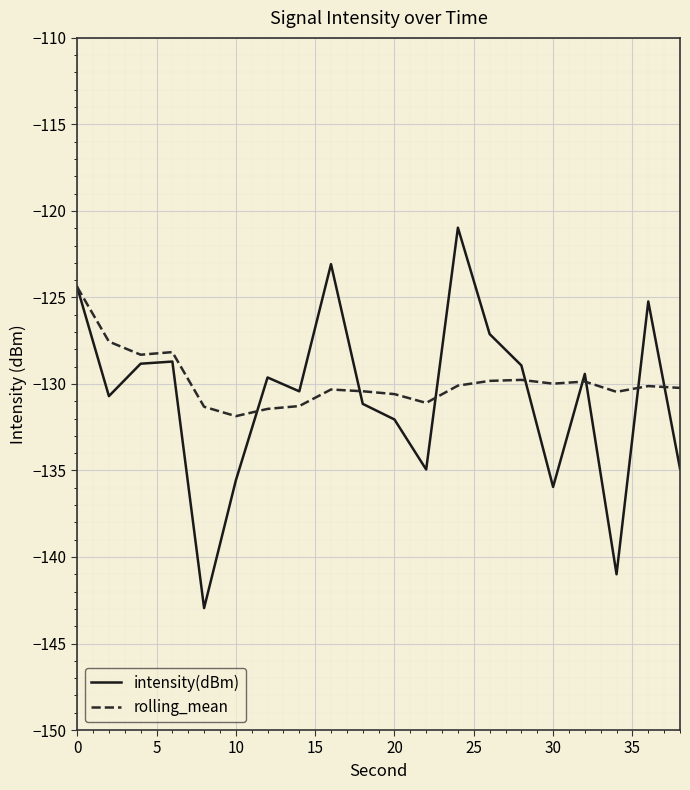

List the series in order of their peak value, lowest first.

rolling_mean, intensity(dBm)